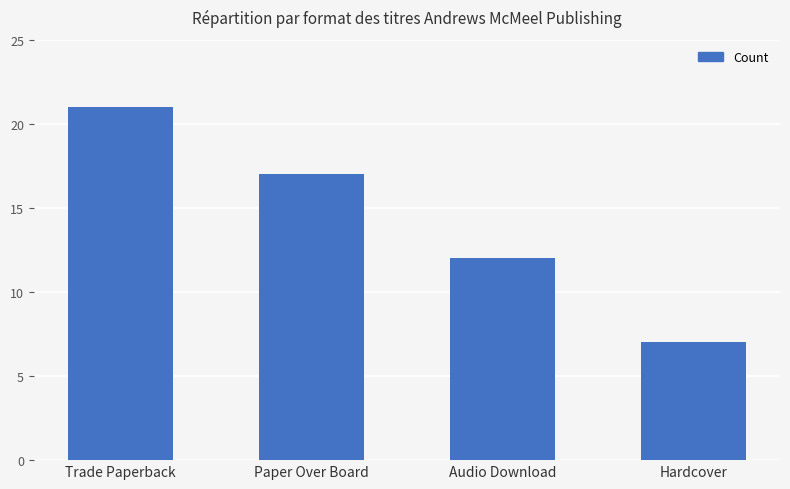

How many distinct data groups are displayed?

1